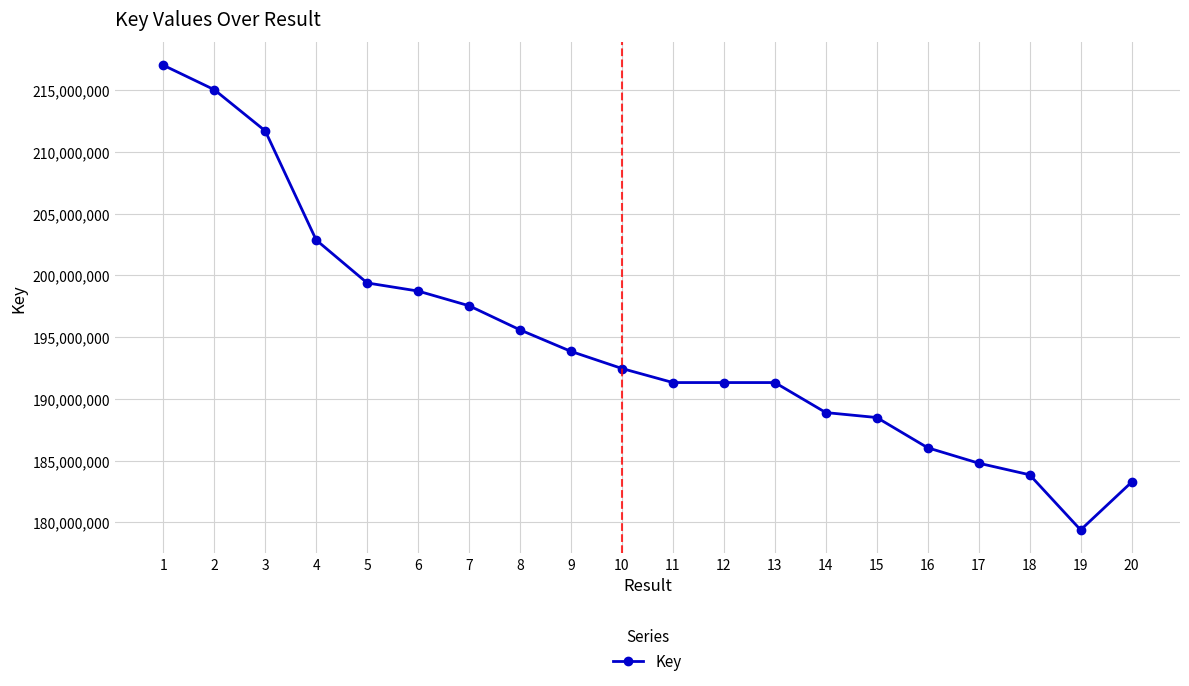

Is it true that the value at 5 is 329869725?

False